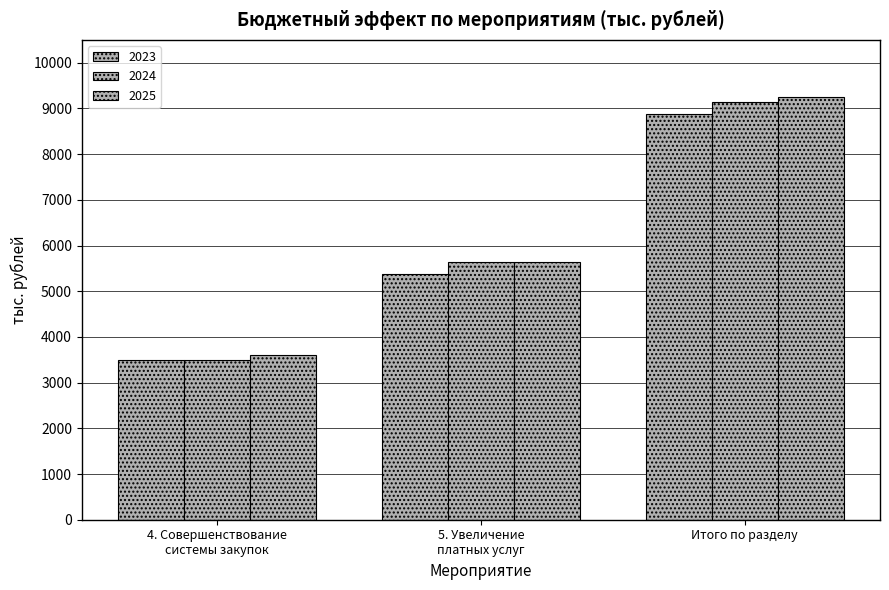

Does the chart contain any negative values?

No